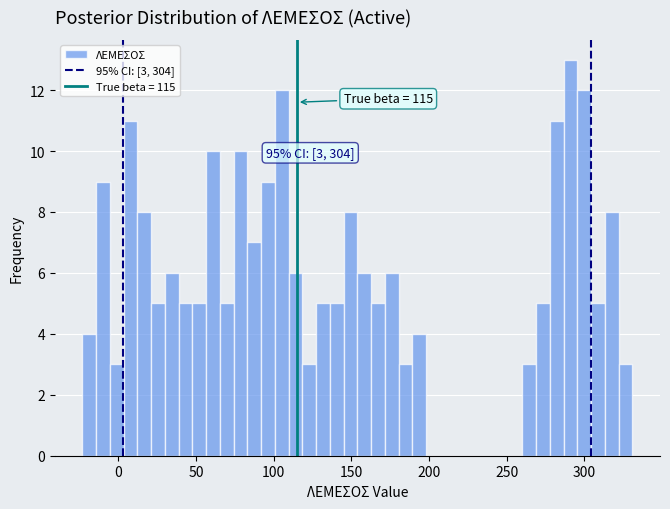

Read against the x-axis, roughly where is the centre of the tallest bar?

290